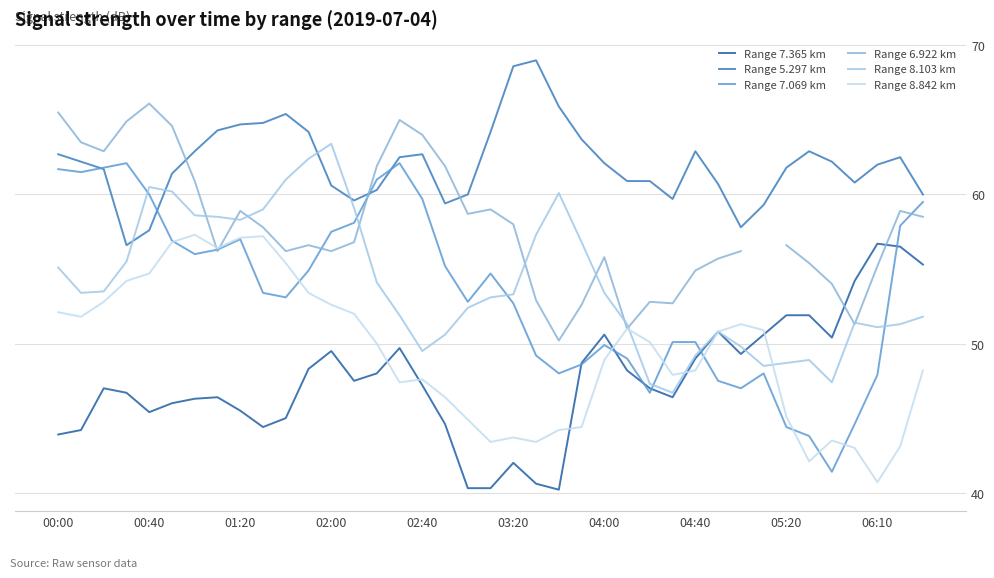

What is the greatest value displayed?

69.0